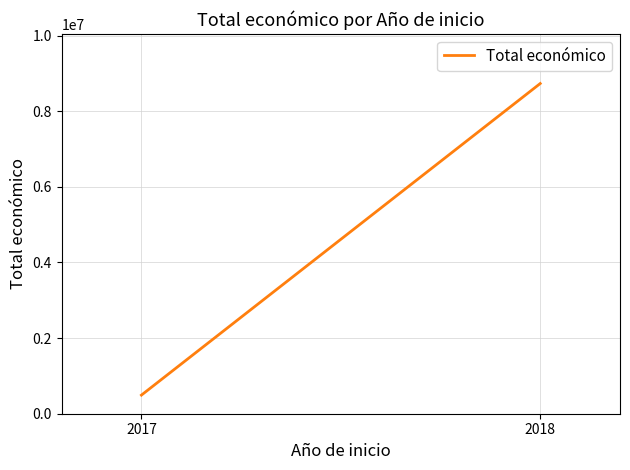

What is the value of the 1st point from the left?

492343